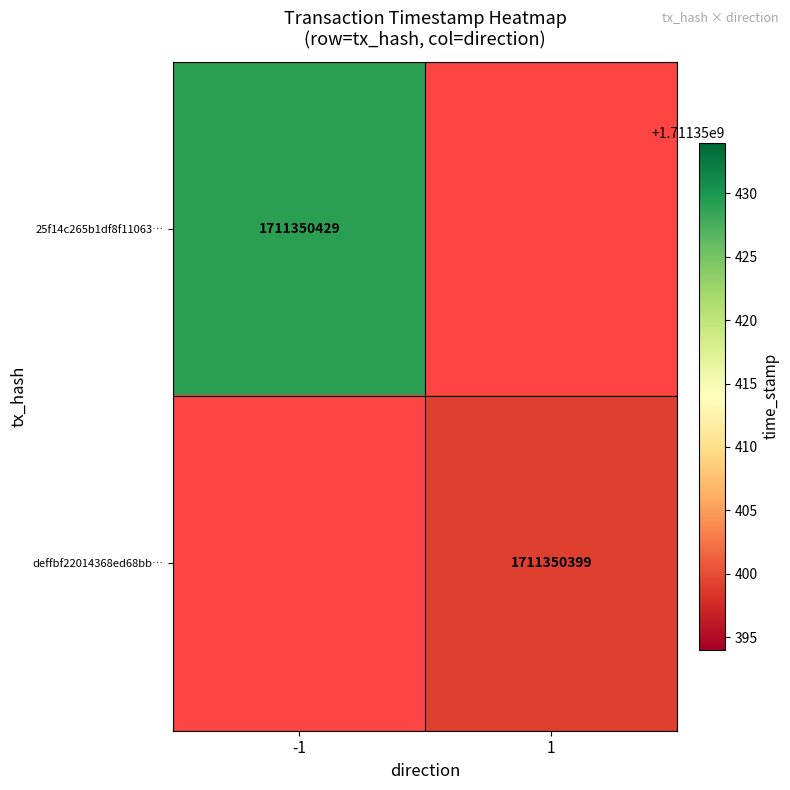

Which series changed the most between 0 and 1?

25f14c265b1df8f110634f81e1edb909f0d063d…